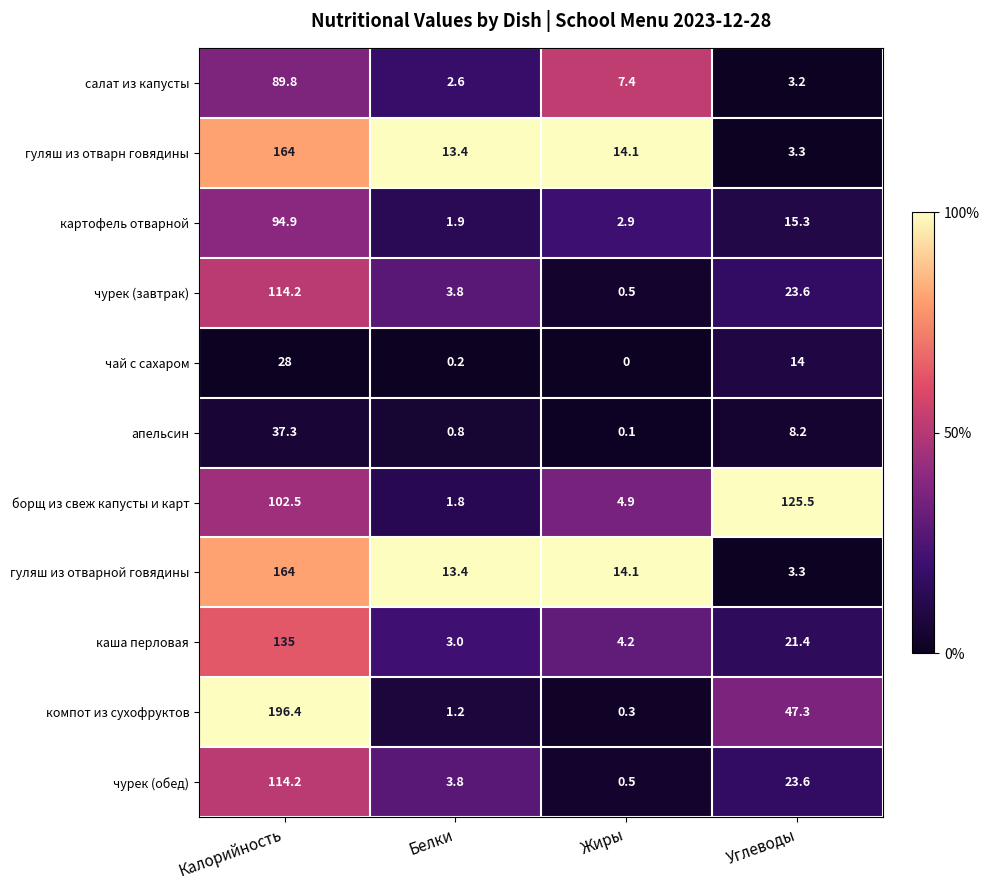

What value does the чай с сахаром series have at Калорийность?

28.0